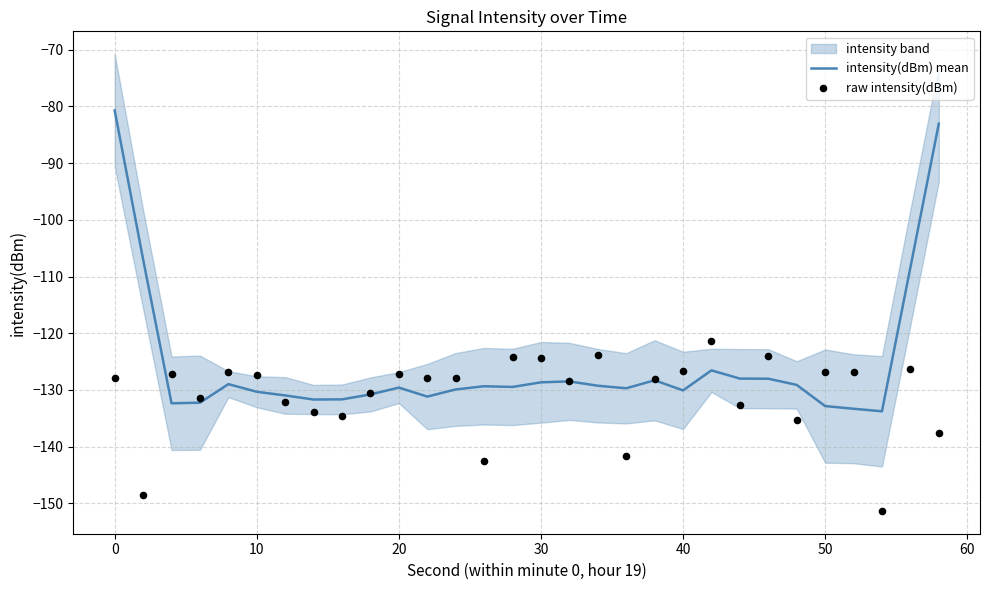

Which series has the largest total across all categories?

intensity(dBm) mean